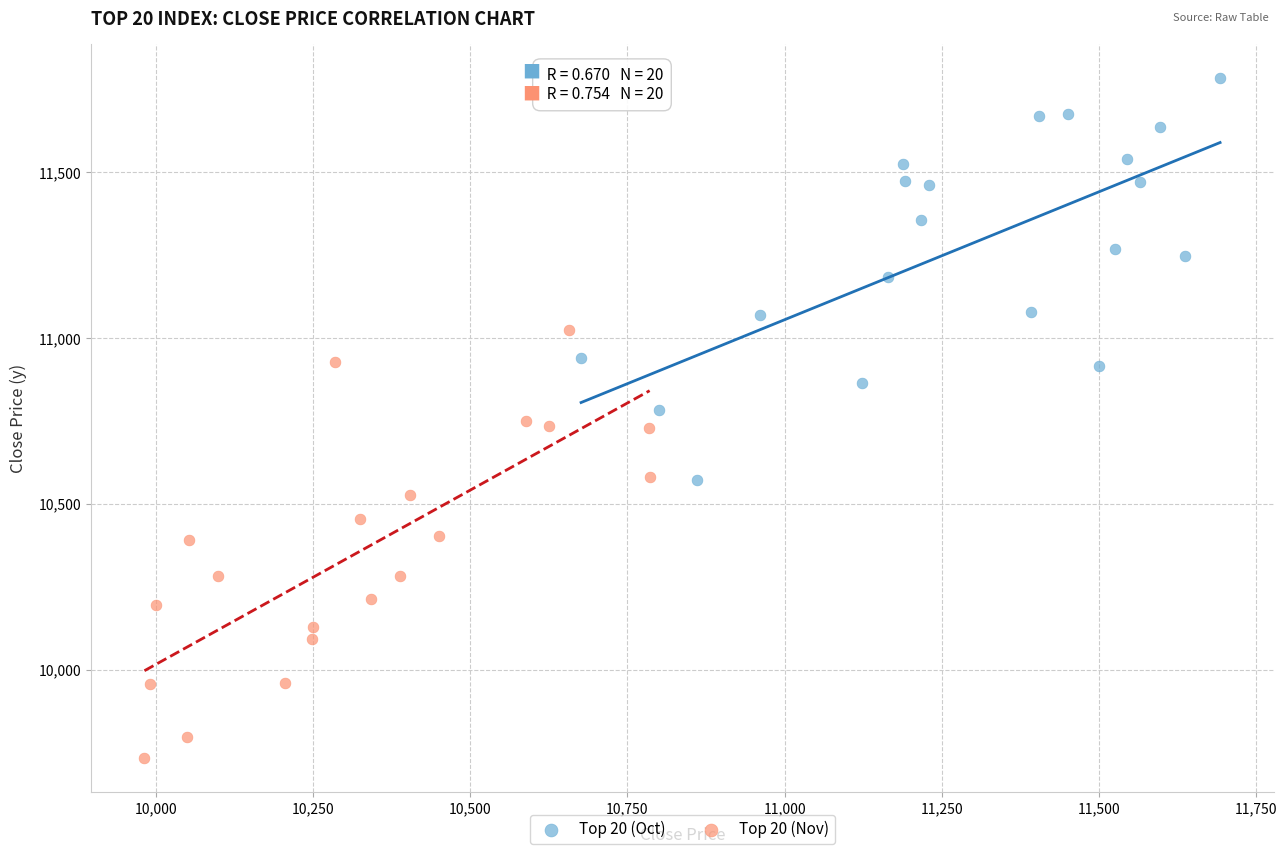

Which series has the widest spread of Y values?

Top 20 (Nov)